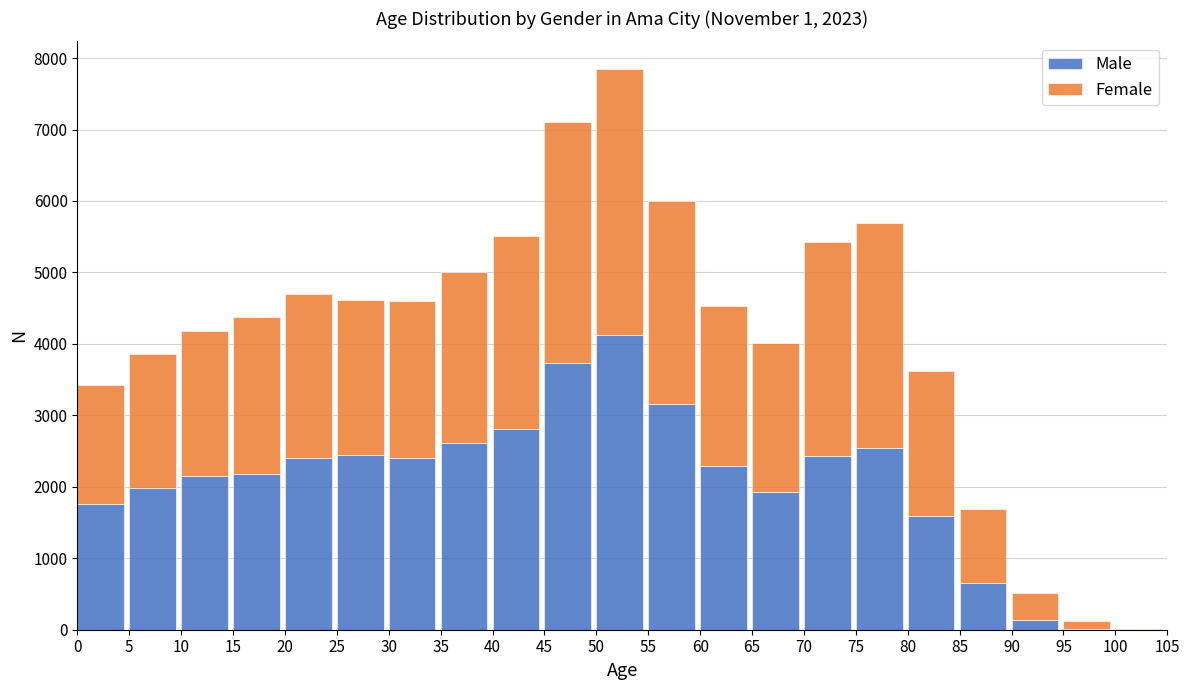

What is the maximum value for Male?

4129